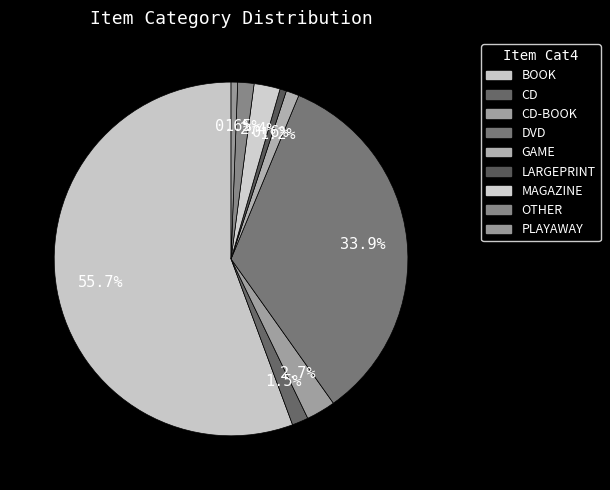

Count the number of slices in the pie.

9